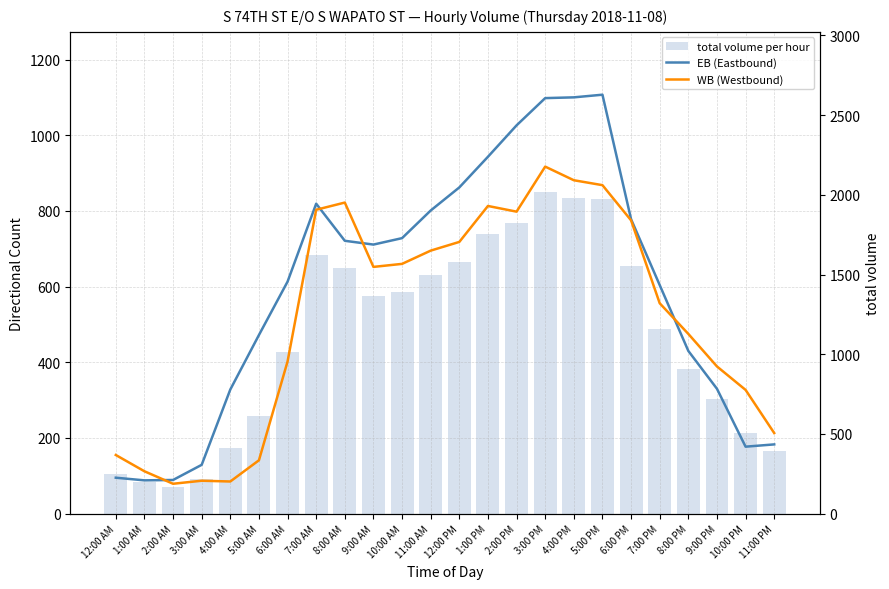

What is the value of the EB (Eastbound) bar at the 7th from the left?

613